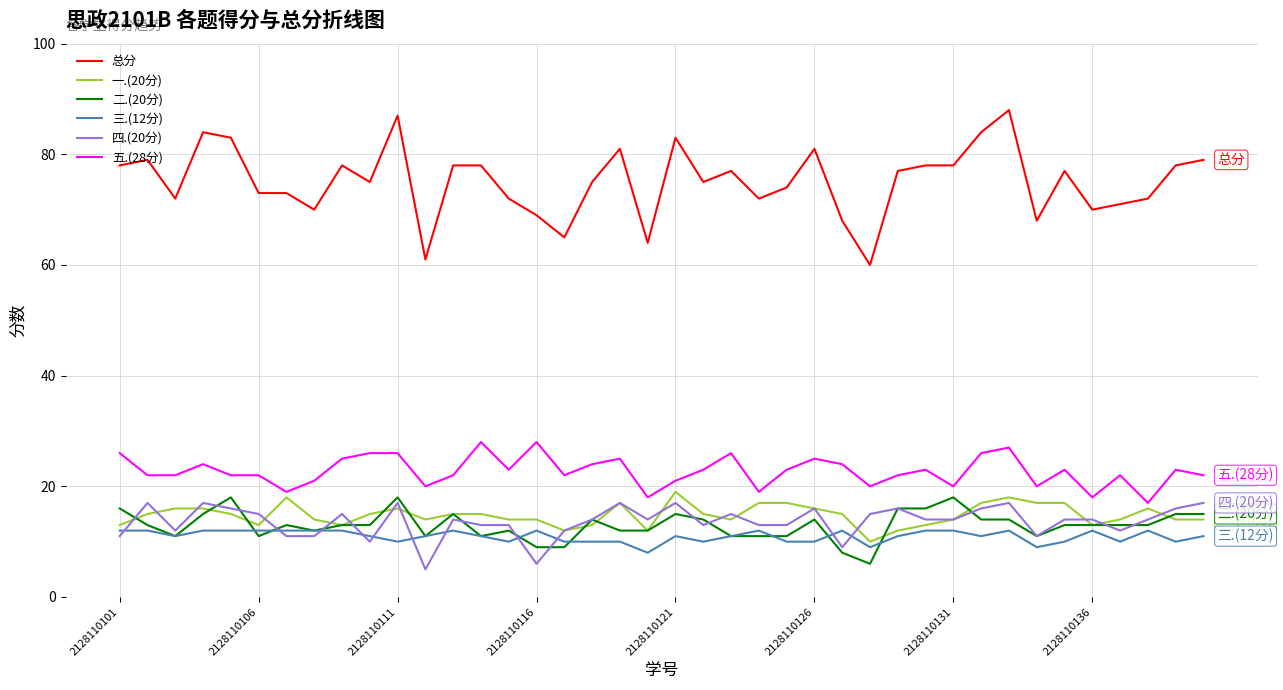

Count the number of data series in this chart.

6